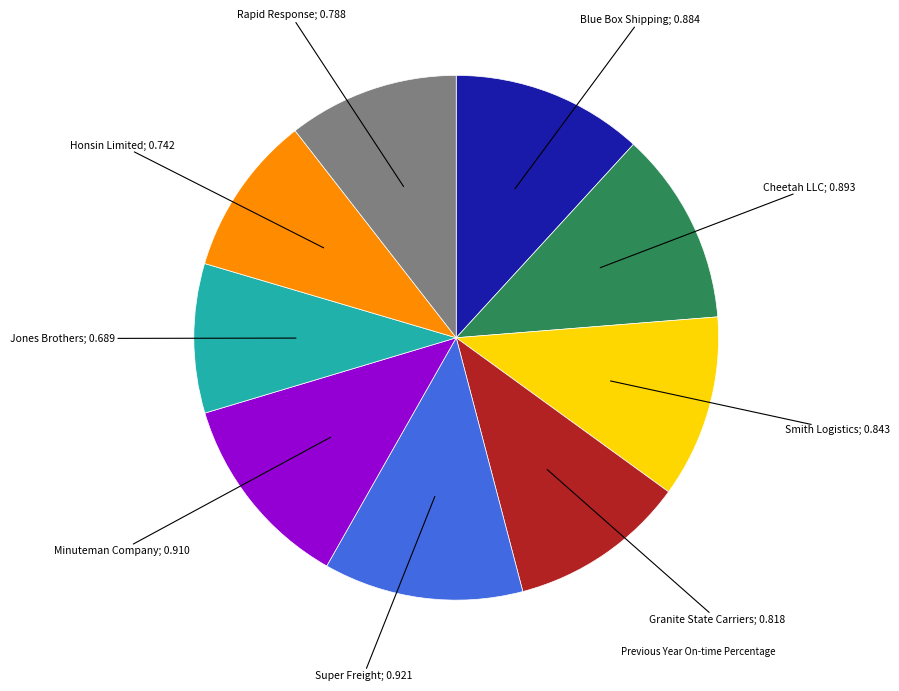

Does any single category account for the majority?

No